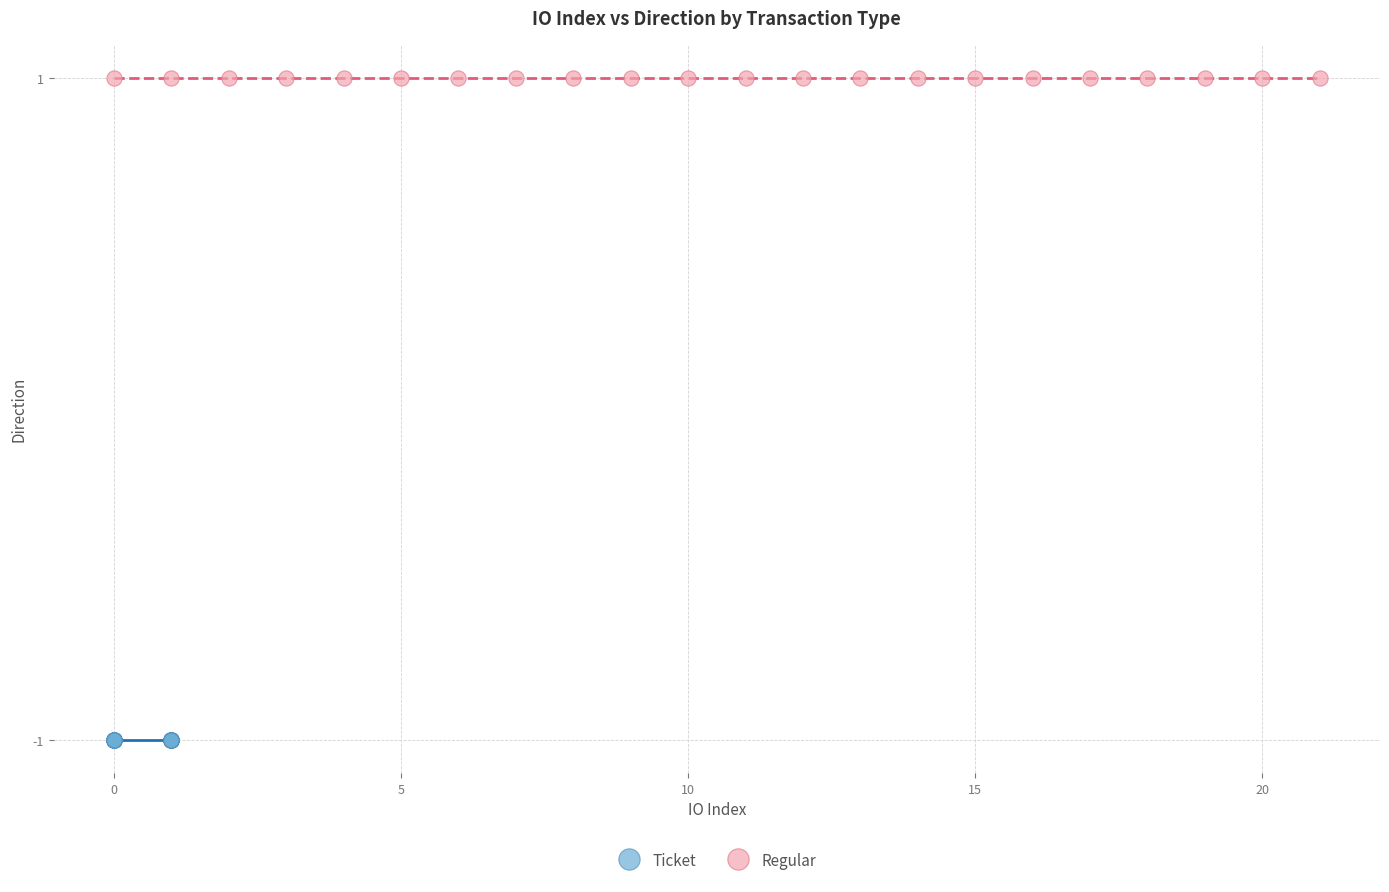

Which series reaches the minimum Y coordinate?

Ticket